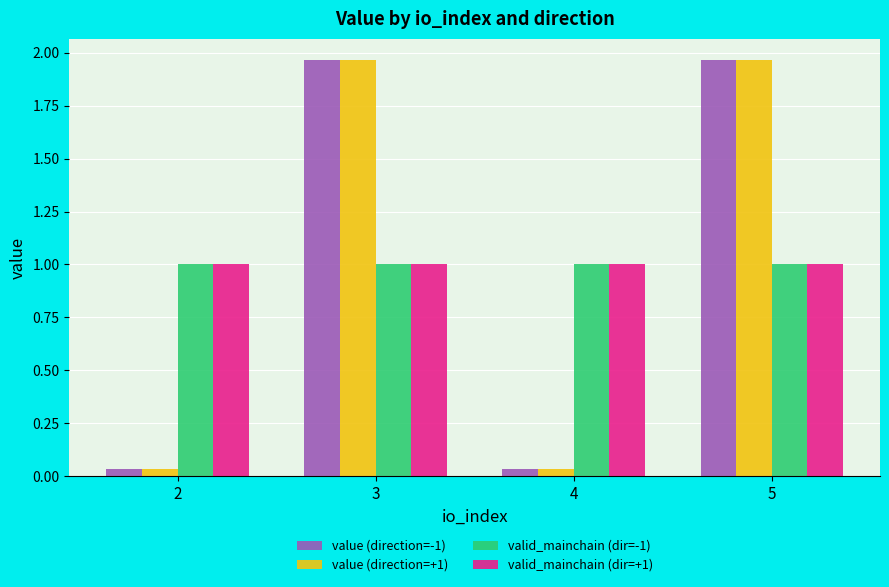

The value of value (direction=+1) at 5 is 0.5. True or false?

False